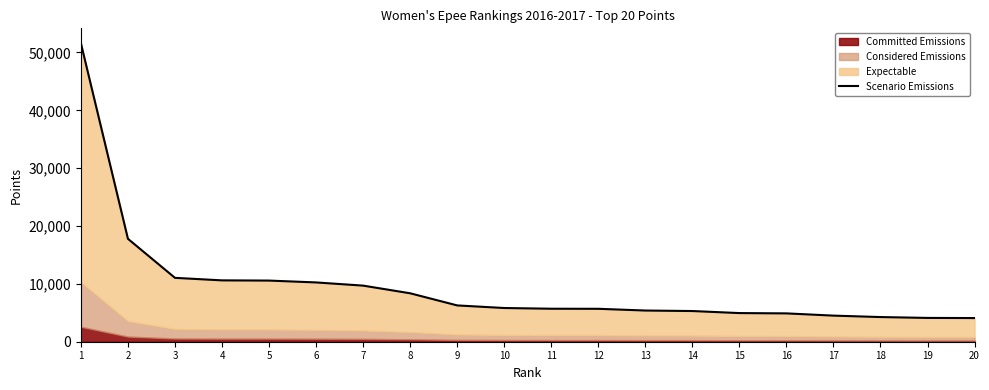

Reading left to right, what are all the values shown in this chart?

51594	17790	11041	10606	10570	10249	9698	8373	6276	5827	5703	5691	5392	5305	4951	4898	4512	4263	4115	4089